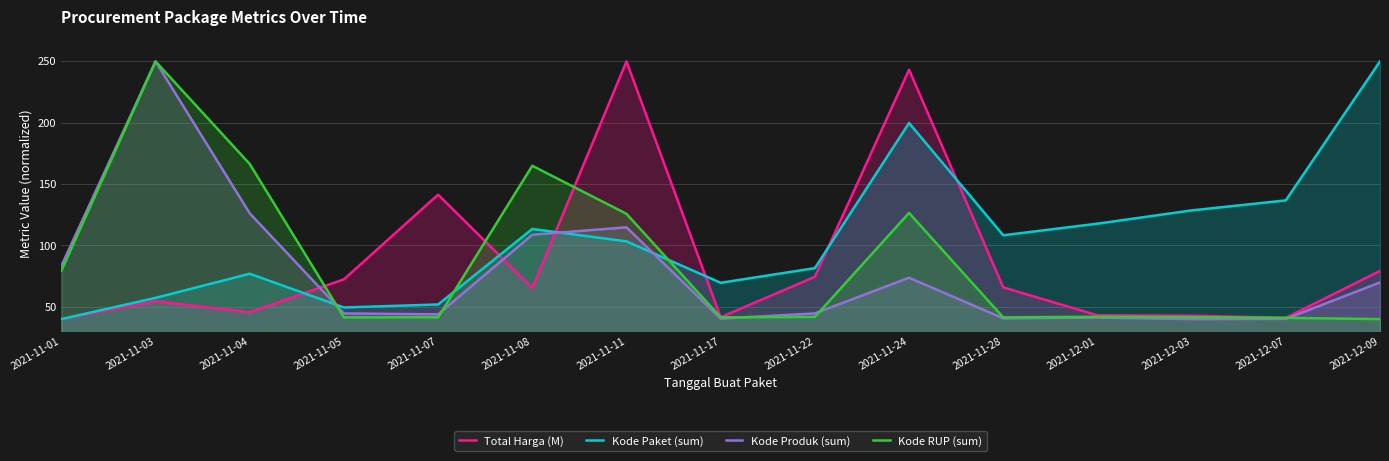

What is the difference between the maximum and minimum values in the Kode Paket (sum) series?

210.0